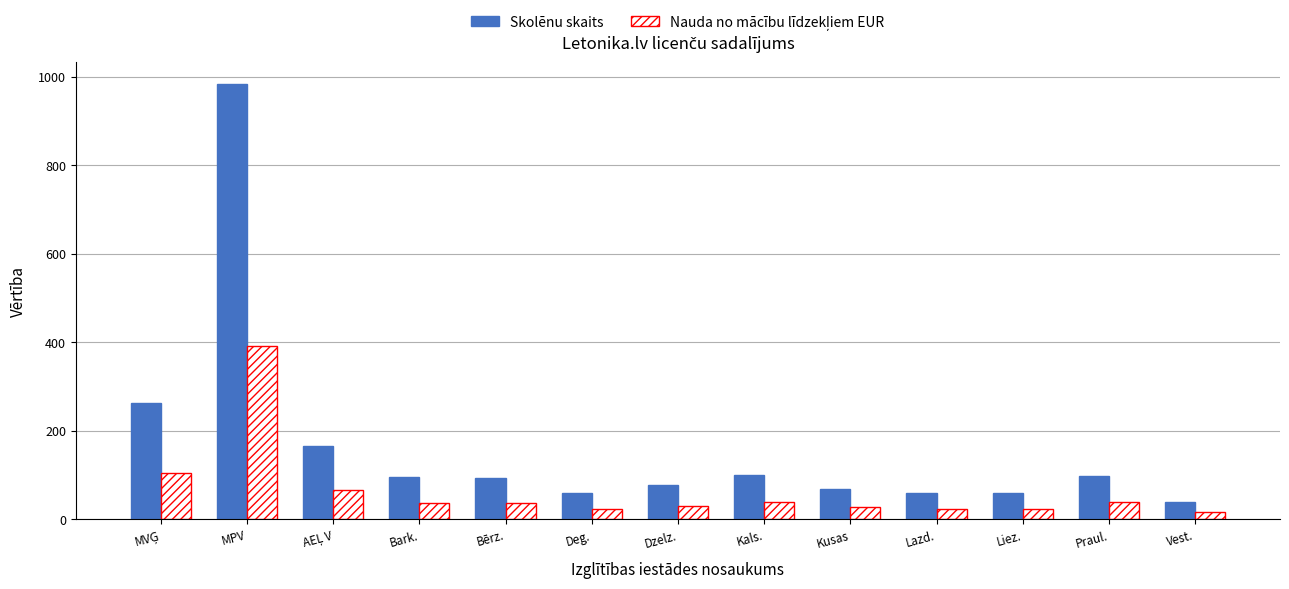

True or false: Skolēnu skaits has a value of 59.0 at Deg..

True